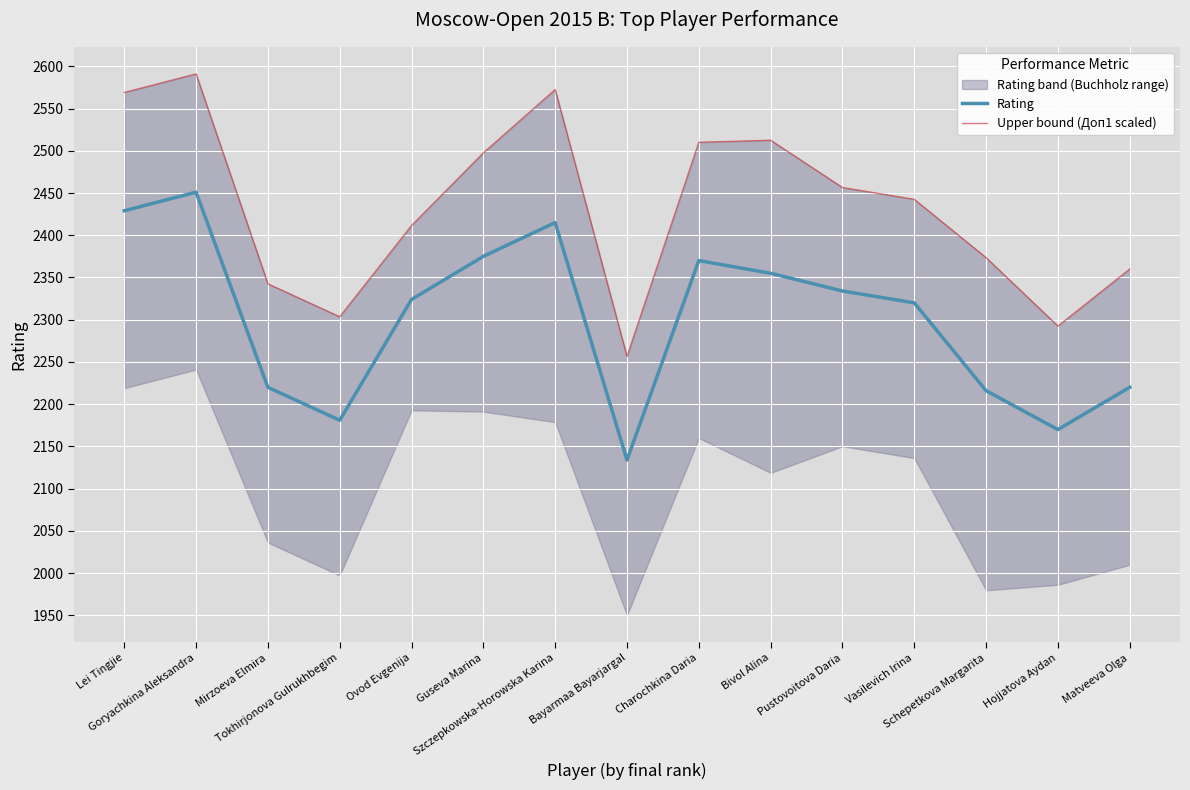

The value of Upper bound (Доп1 scaled) at Vasilevich Irina is 2442.5. True or false?

True